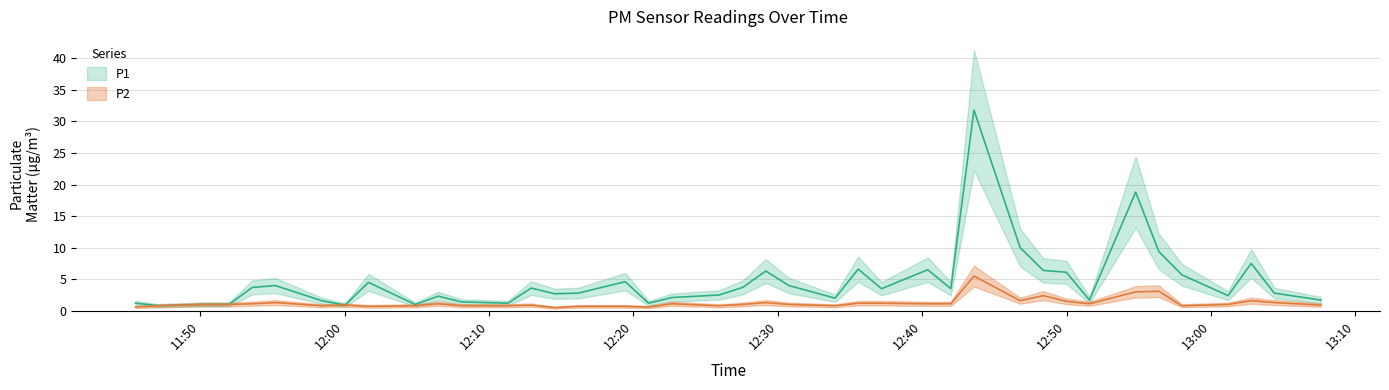

Which series changed the most between 2023-08-12T11:47:07 and 2023-08-12T12:21:03?

P1